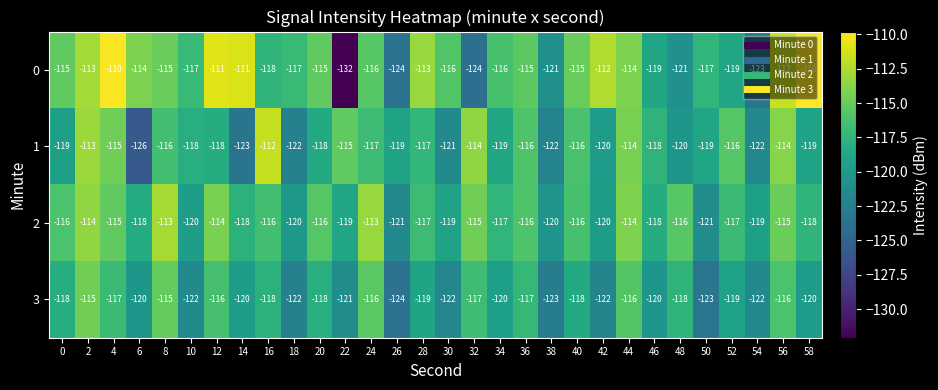

Is it true that 3 equals -116 at 56?

True